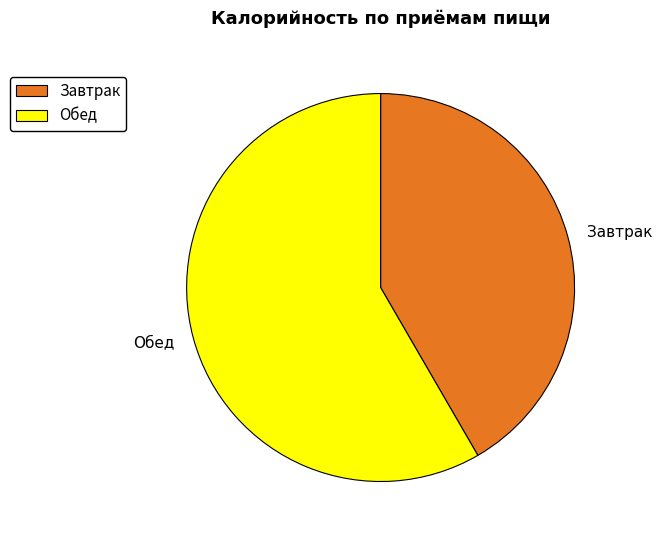

Does Обед account for over 50% of the chart?

Yes